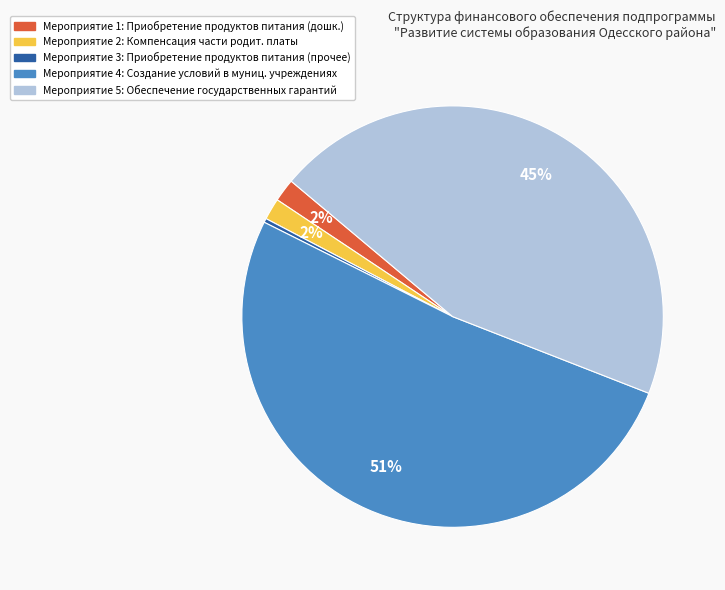

Count the number of slices in the pie.

5